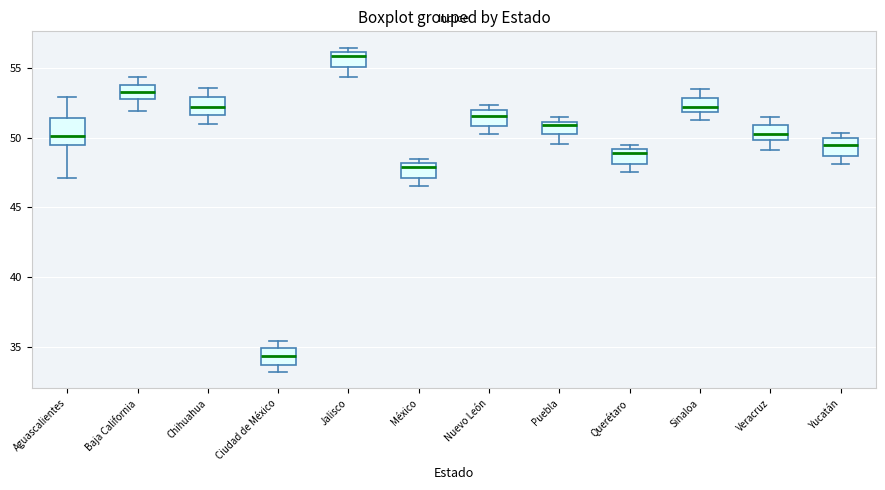

Which box has the lowest median line?

Ciudad de México